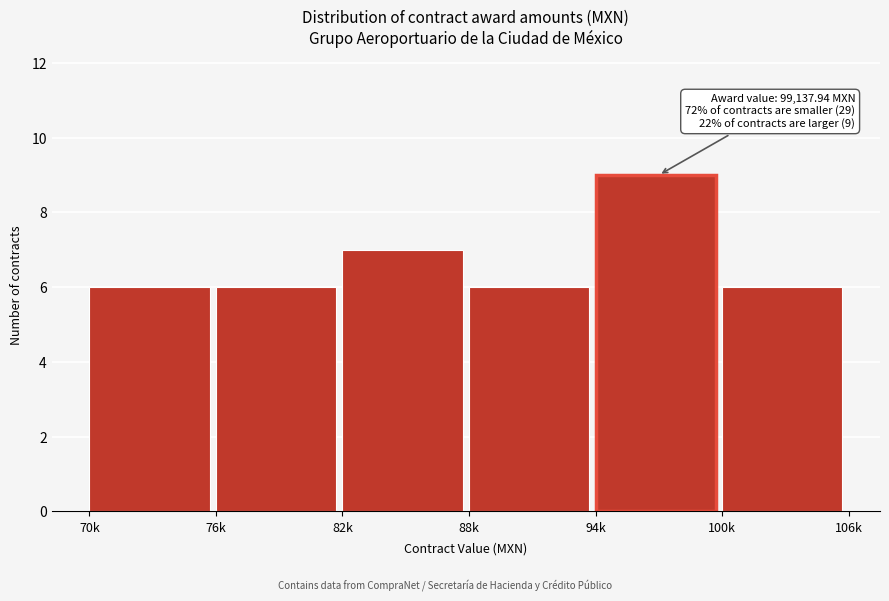

Reading left to right, list all the values displayed in this chart.

70k=6	76k=6	82k=7	88k=6	94k=9	100k=6